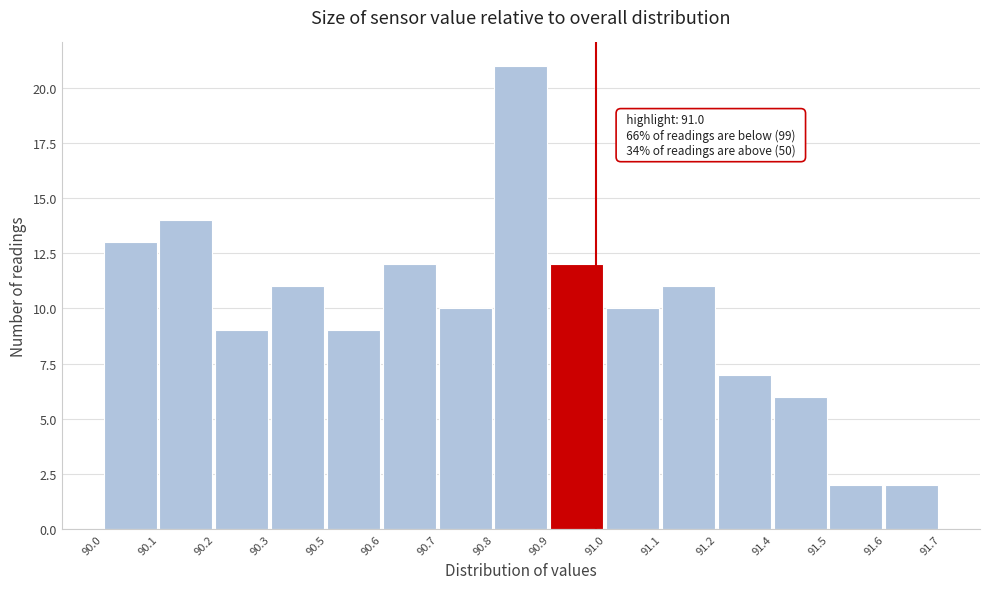

Reading right to left, list all the values displayed in this chart.

91.6=2	91.5=2	91.4=6	91.2=7	91.1=11	91.0=10	90.9=12	90.8=21	90.7=10	90.6=12	90.5=9	90.3=11	90.2=9	90.1=14	90.0=13